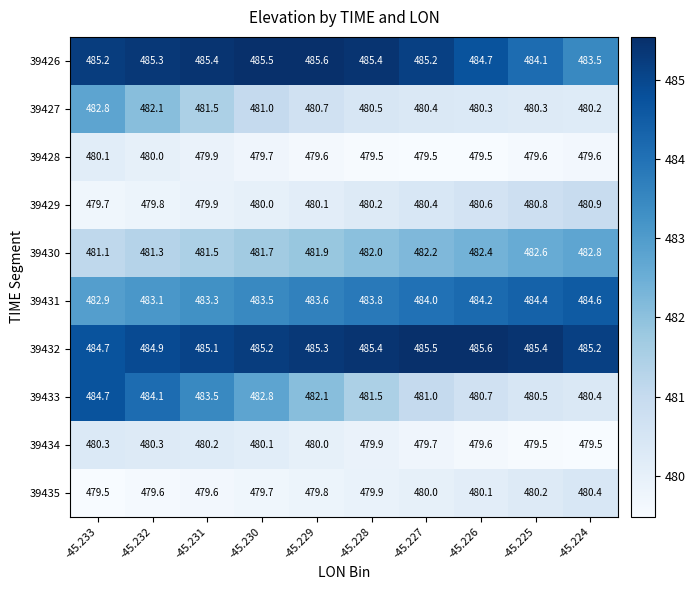

At which label is 39431 closest to 483?

-45.233